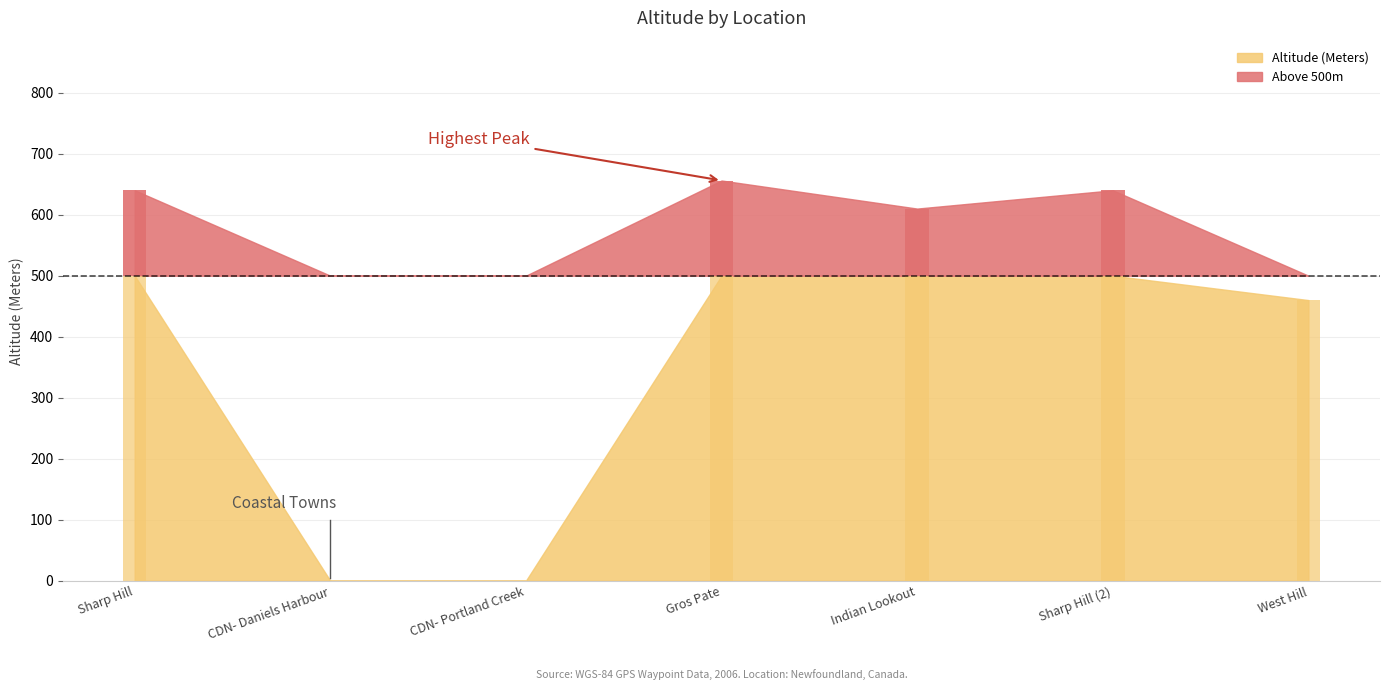

What is the sum of the values at CDN- Daniels Harbour and Sharp Hill?

640